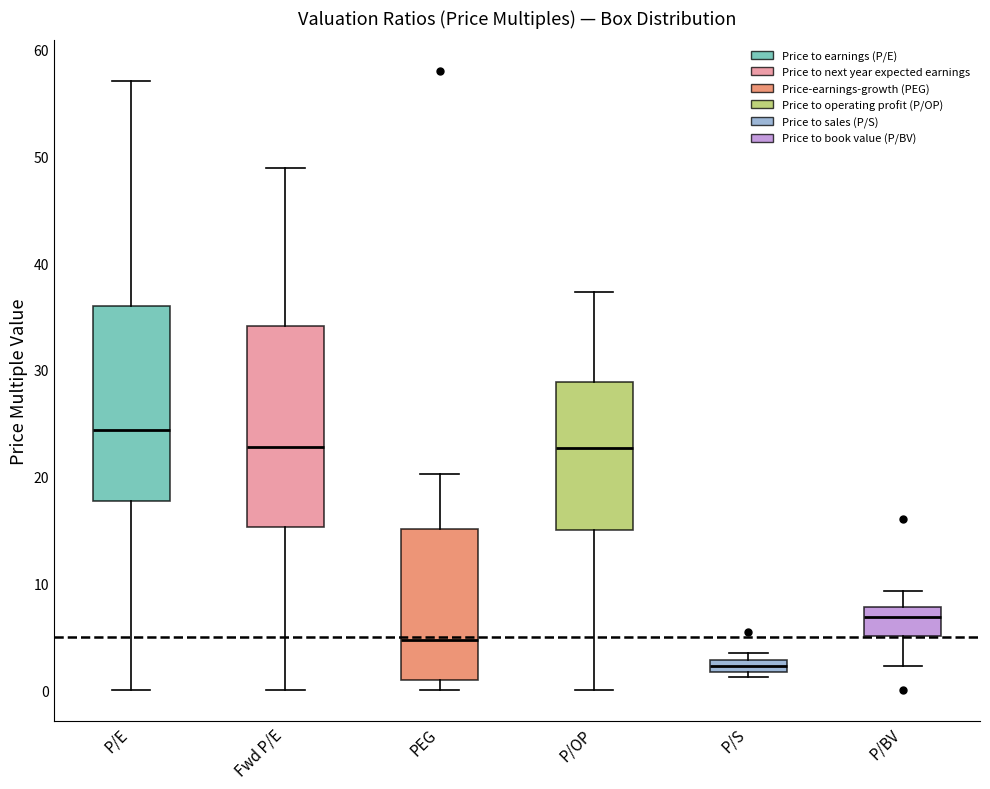

Which box has the highest median line?

P/E